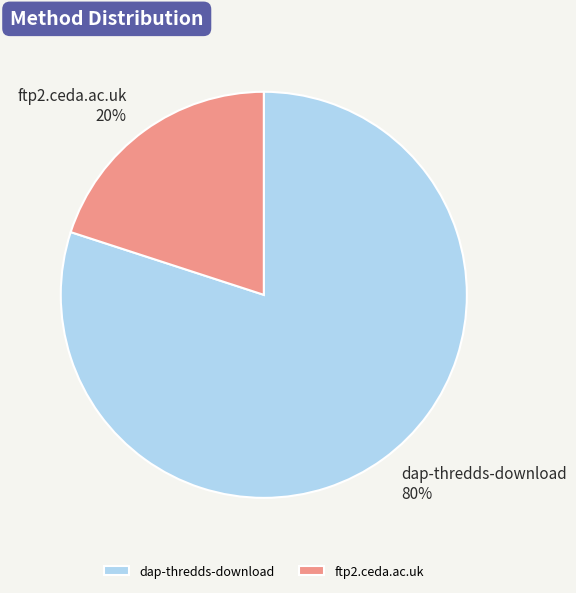

Is it true that dap-thredds-download is 80% of the pie?

True